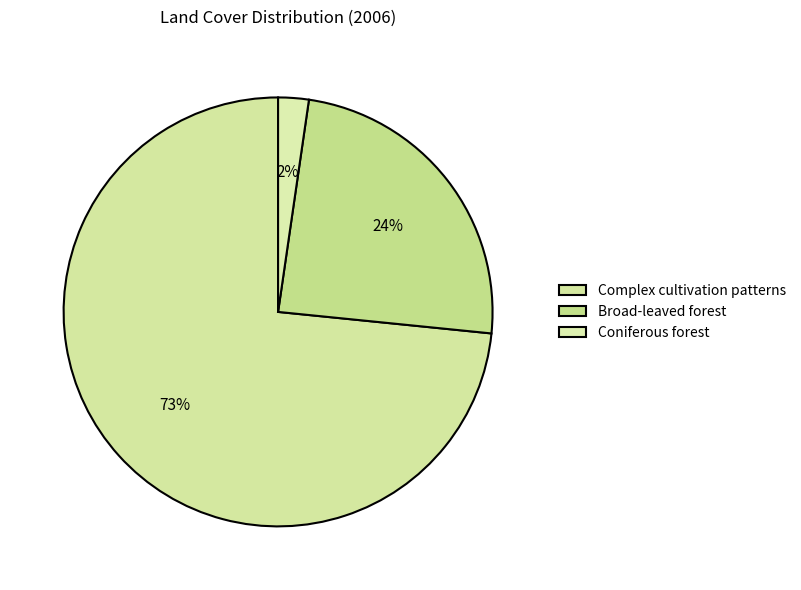

Combined, what portion of the pie is Complex cultivation patterns and Broad-leaved forest?

97.7%